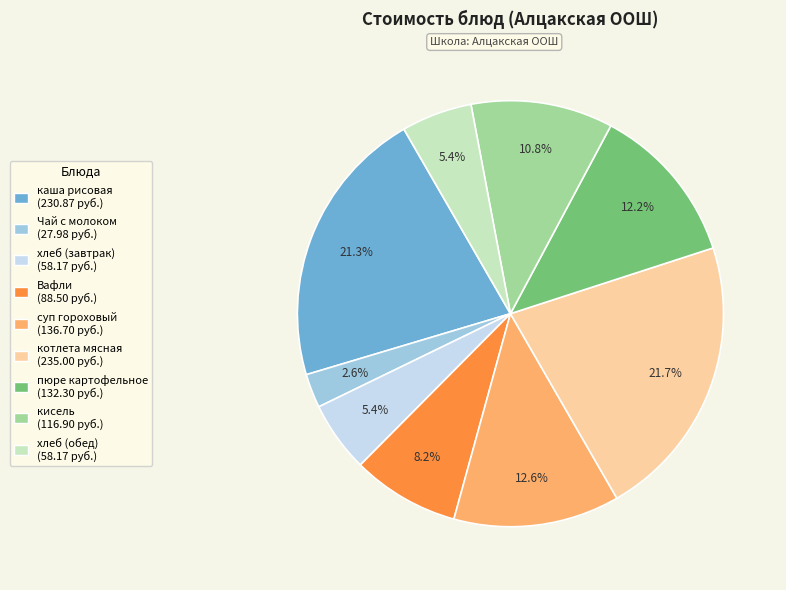

To the nearest percent, what is the difference between the largest and smallest slice percentages?

19%